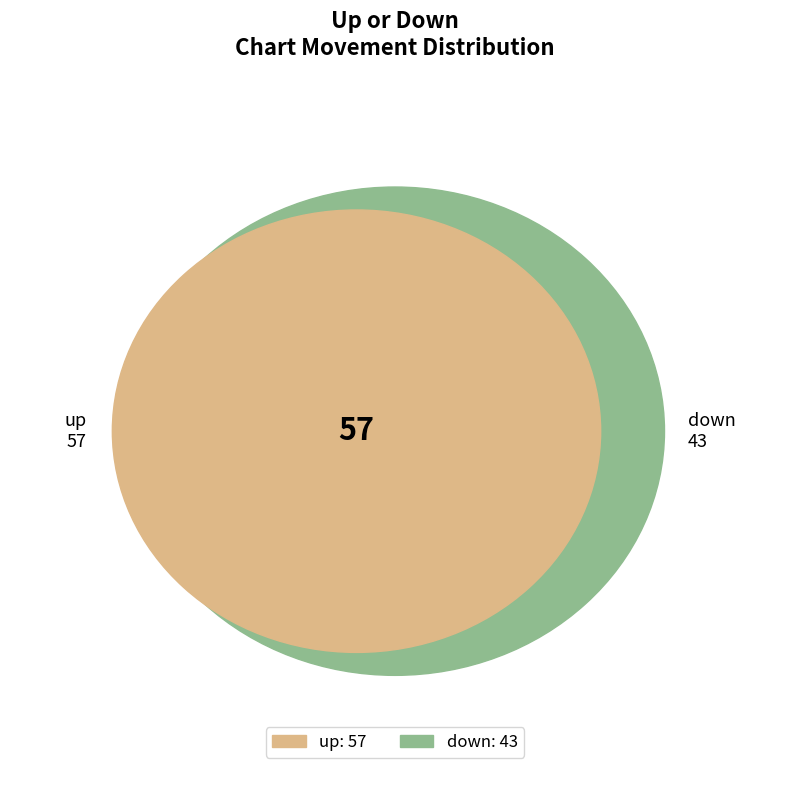

How many segments does this pie chart have?

2